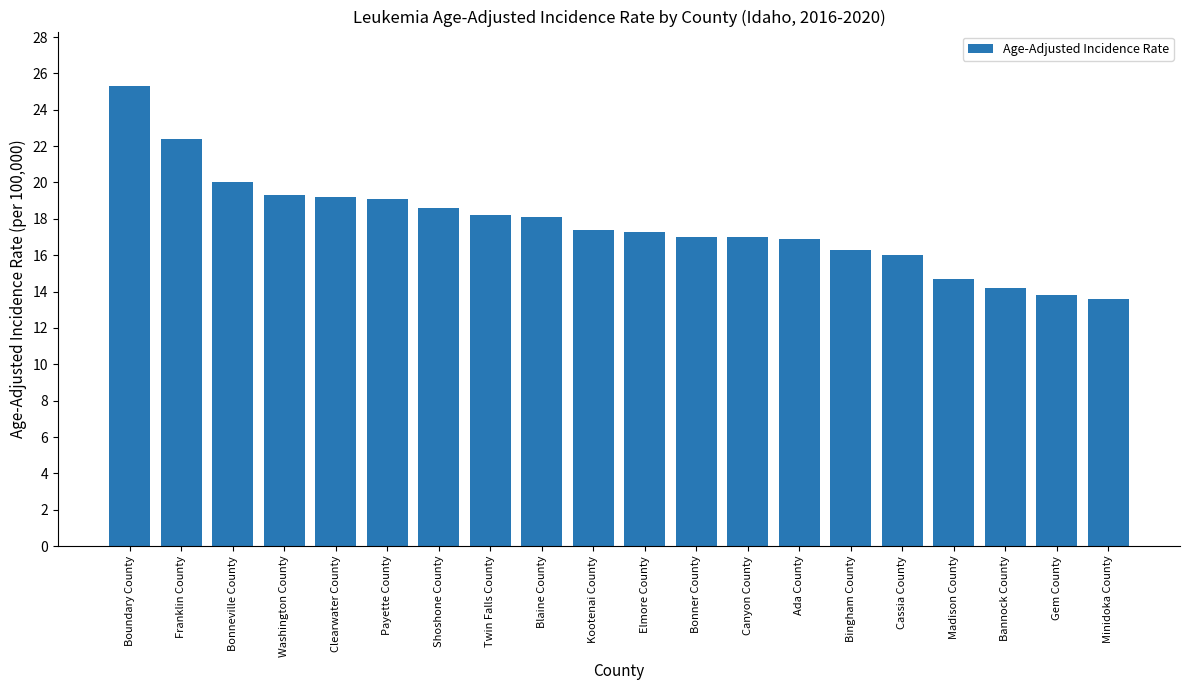

What is the value of the 12th bar from the left?

17.0